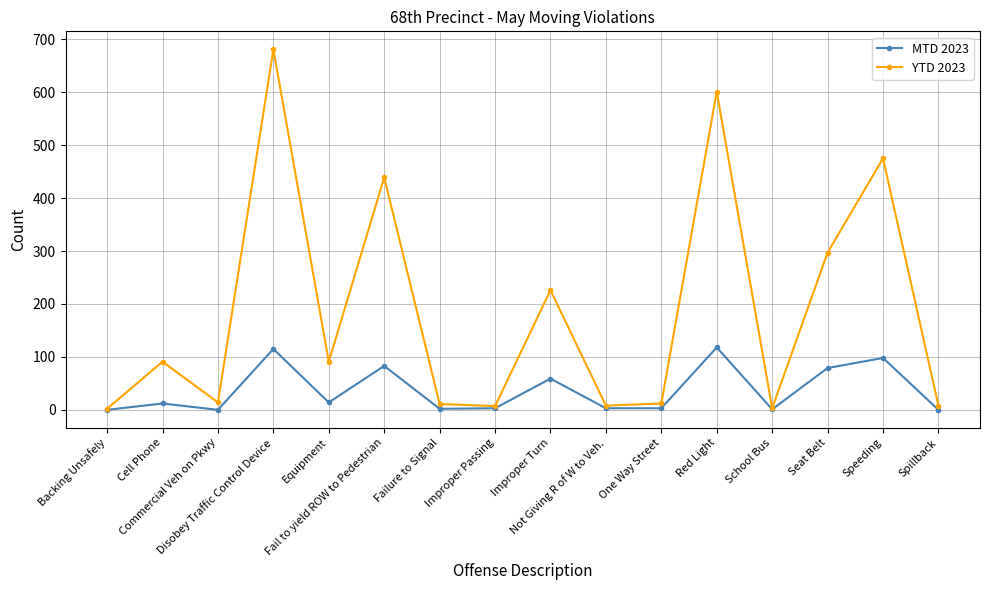

What is the approximate value of MTD 2023 at Improper Passing?

3